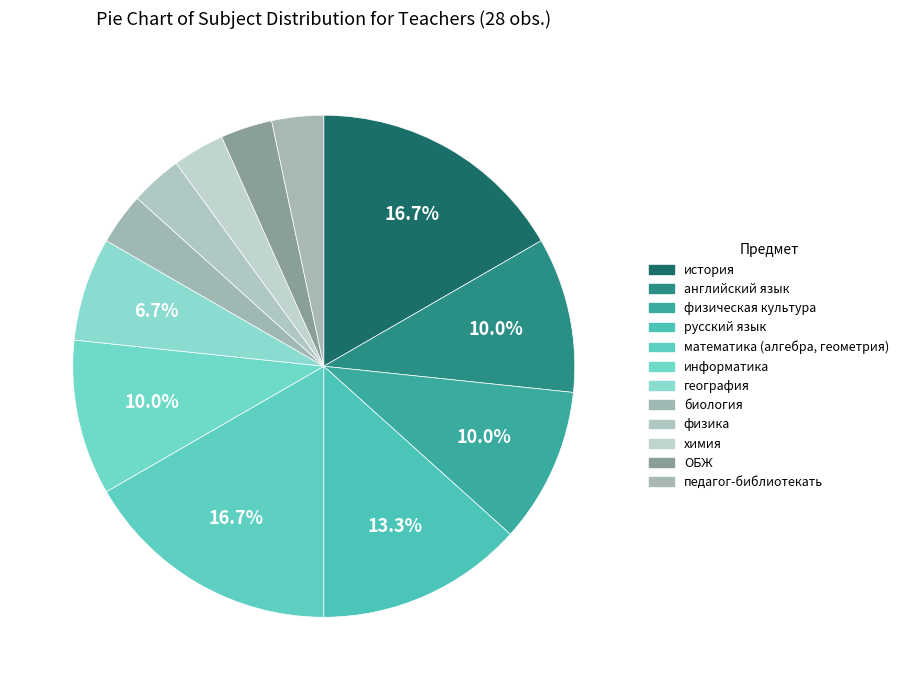

How many slices are in this pie chart?

12